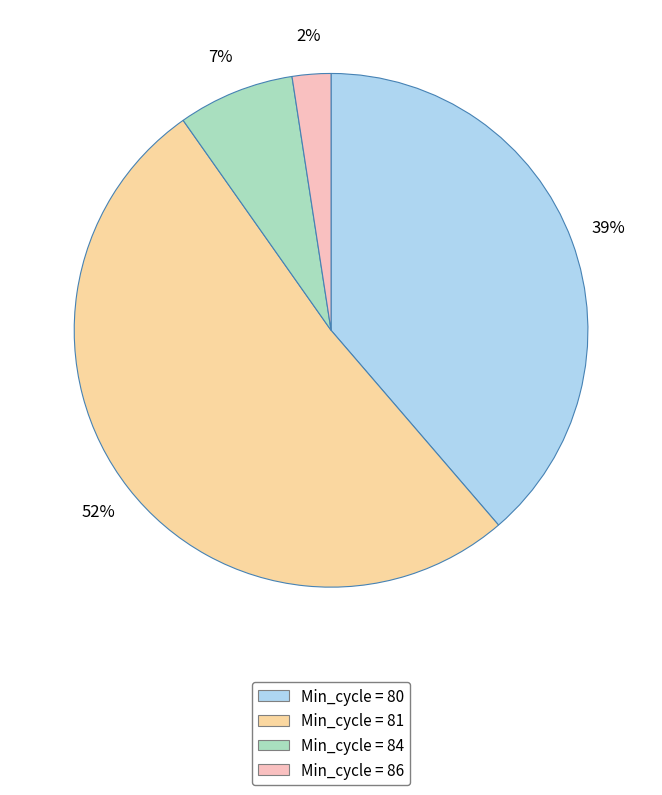

How many segments does this pie chart have?

4